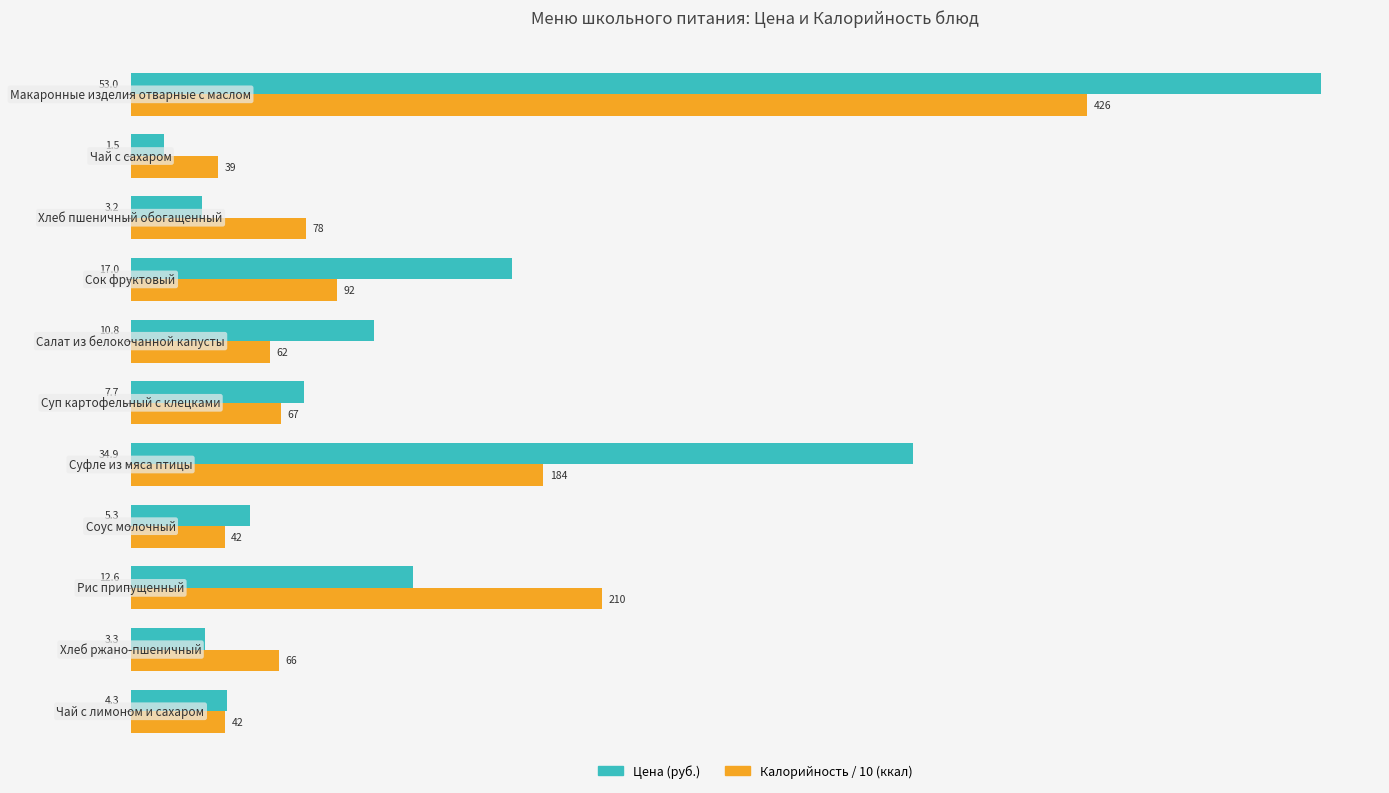

List the series in order of their overall mean, highest first.

Цена (руб.), Калорийность / 10 (ккал)